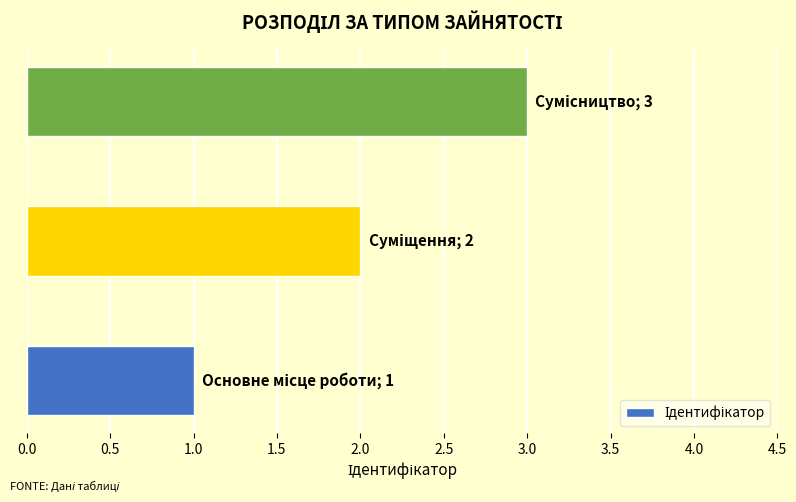

What is the smallest value displayed?

1